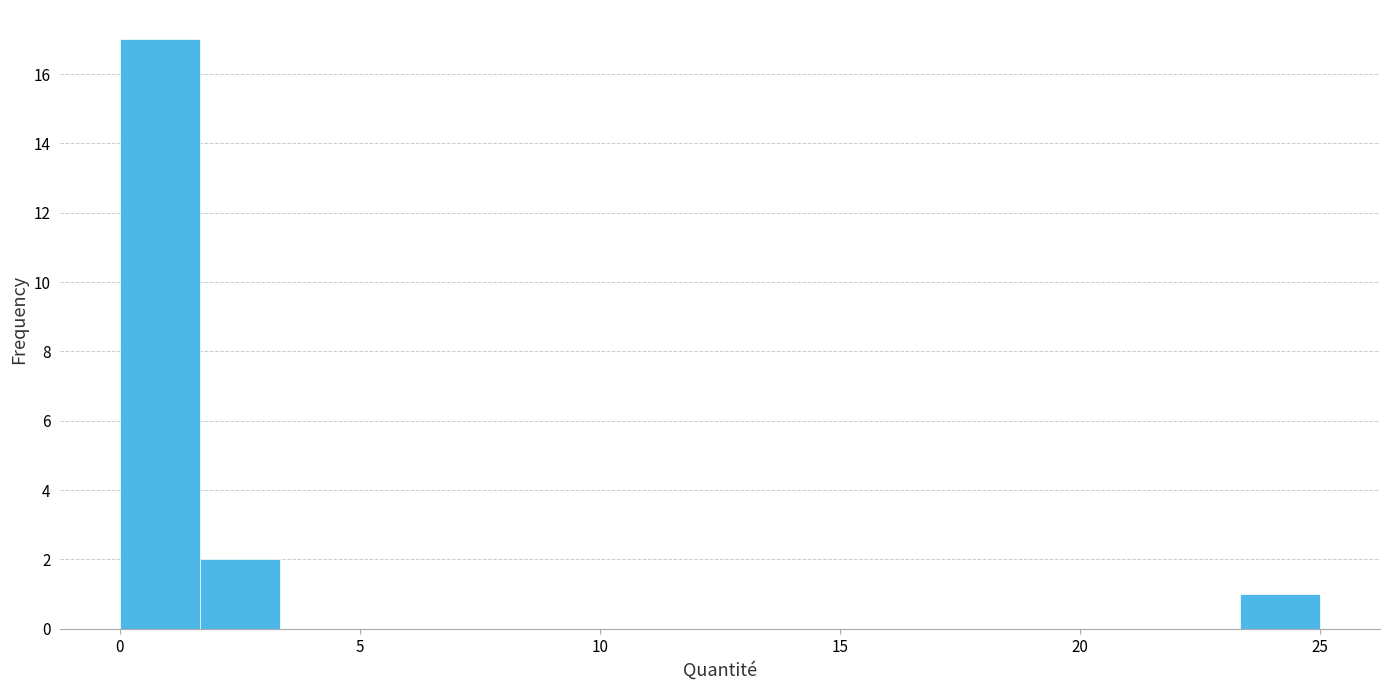

Read against the x-axis, roughly where is the centre of the tallest bar?

1.0